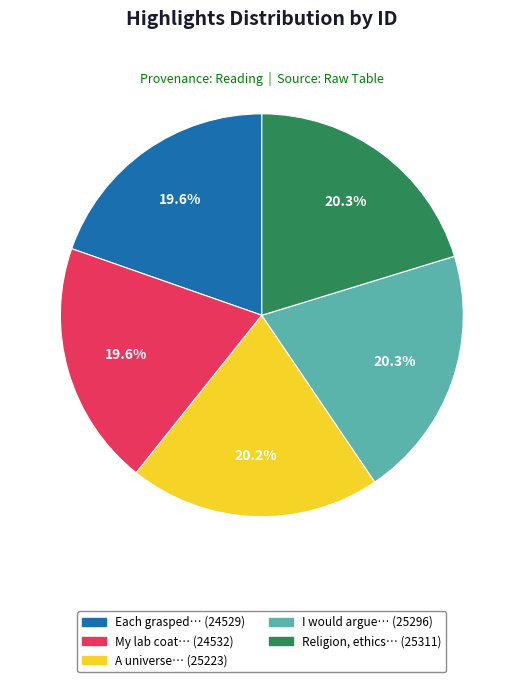

How many slices are in this pie chart?

5